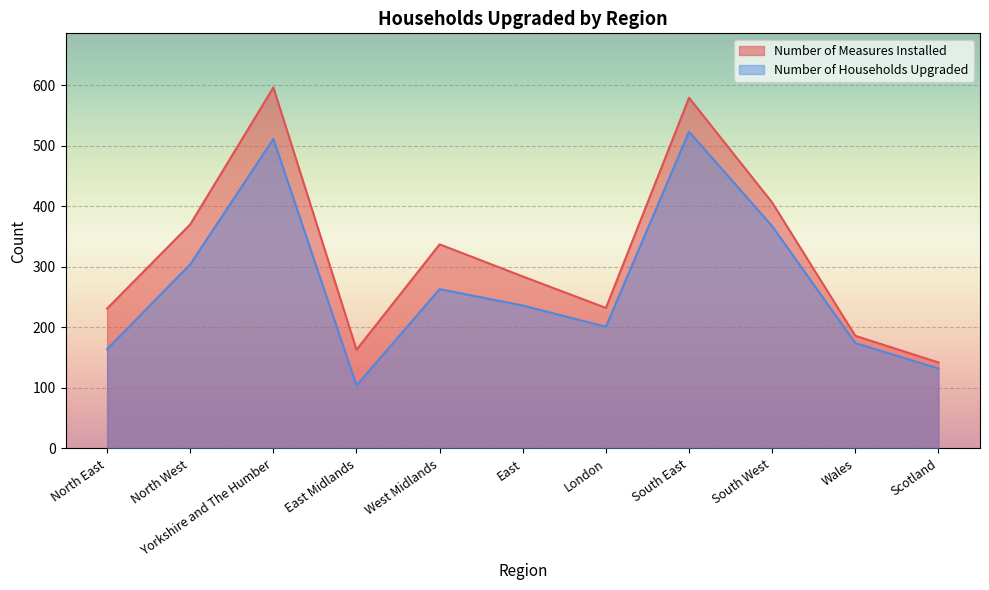

How many categories are shown in the chart?

11